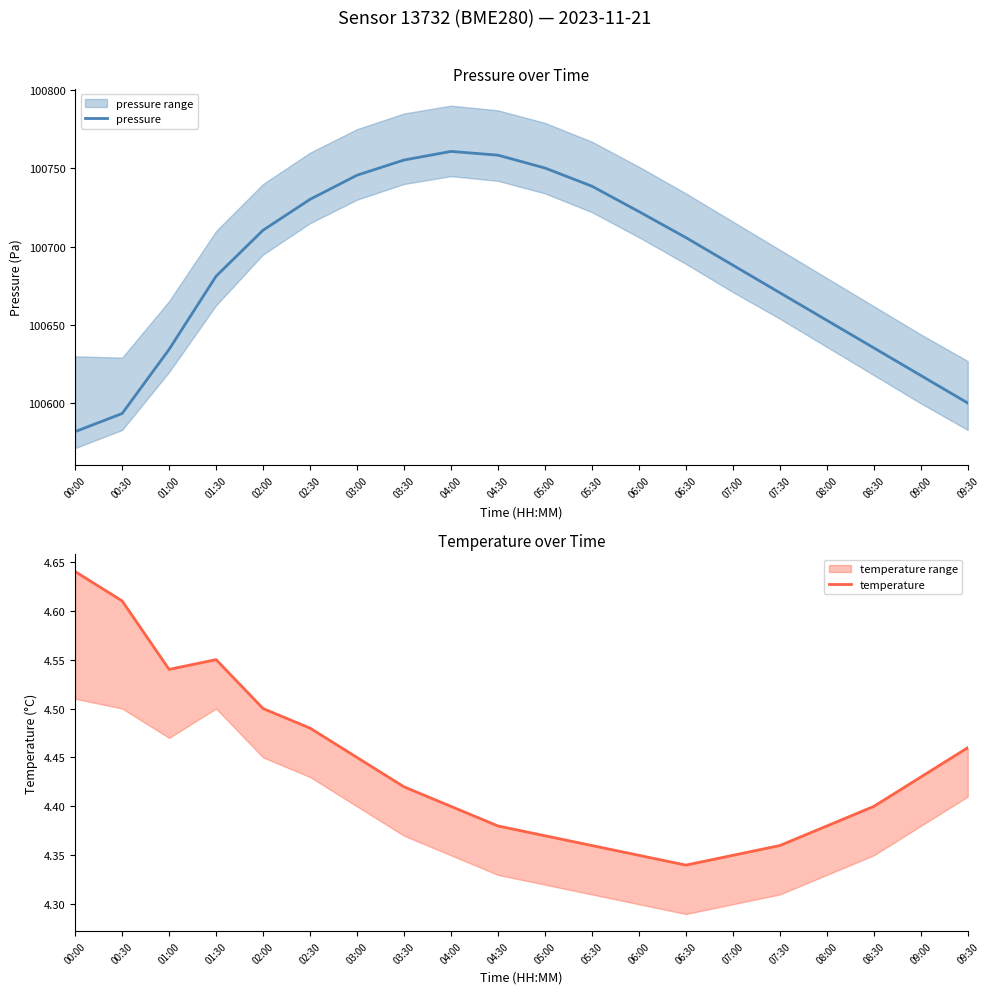

What is the label of the 18th point from the right?

01:00